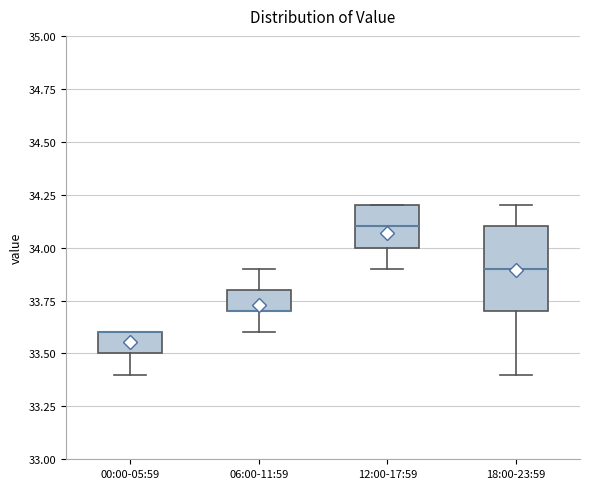

Comparing the boxes themselves (not the whiskers), which one is the tallest?

18:00-23:59